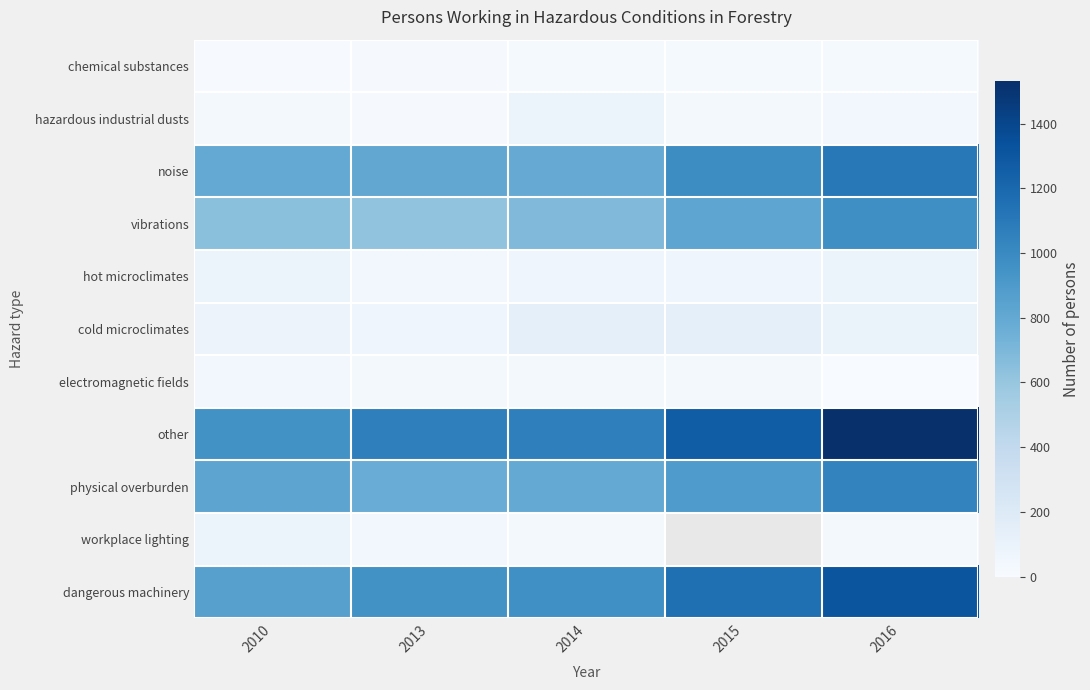

What is the spread (max minus min) of values at 2013?

1046.0